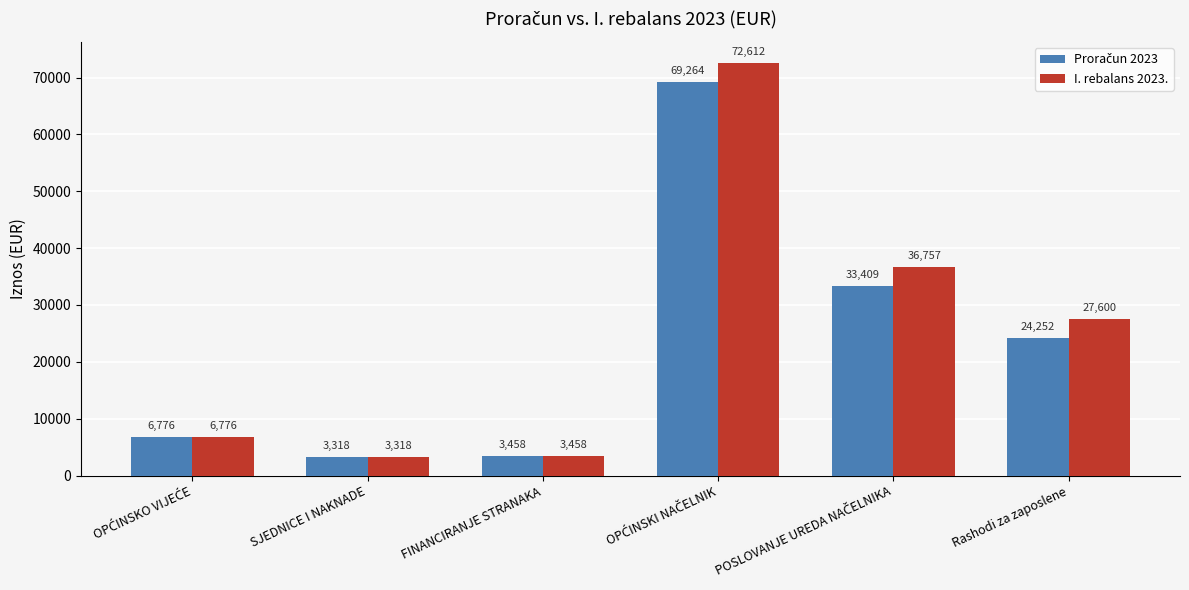

True or false: I. rebalans 2023. has a value of 3458 at FINANCIRANJE STRANAKA.

True